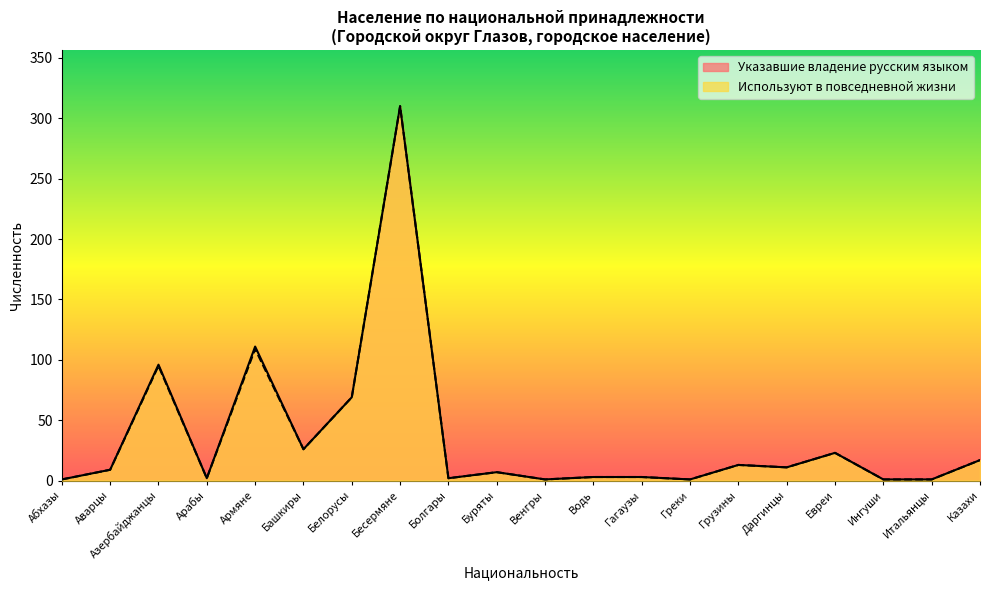

Which category has the lowest value in the Используют в повседневной жизни series?

Абхазы